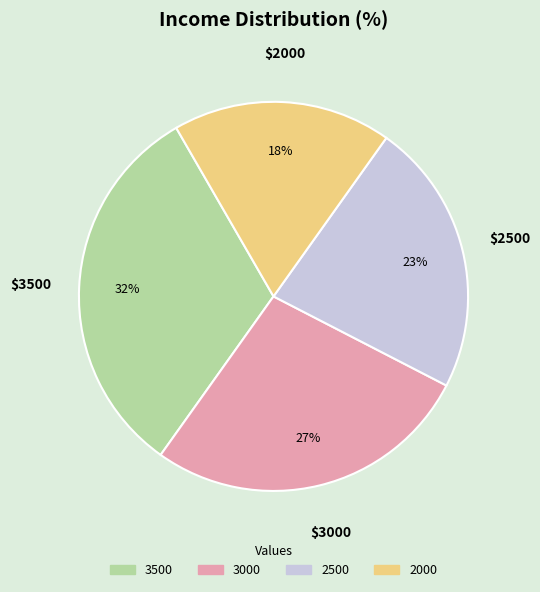

Does any single category account for the majority?

No